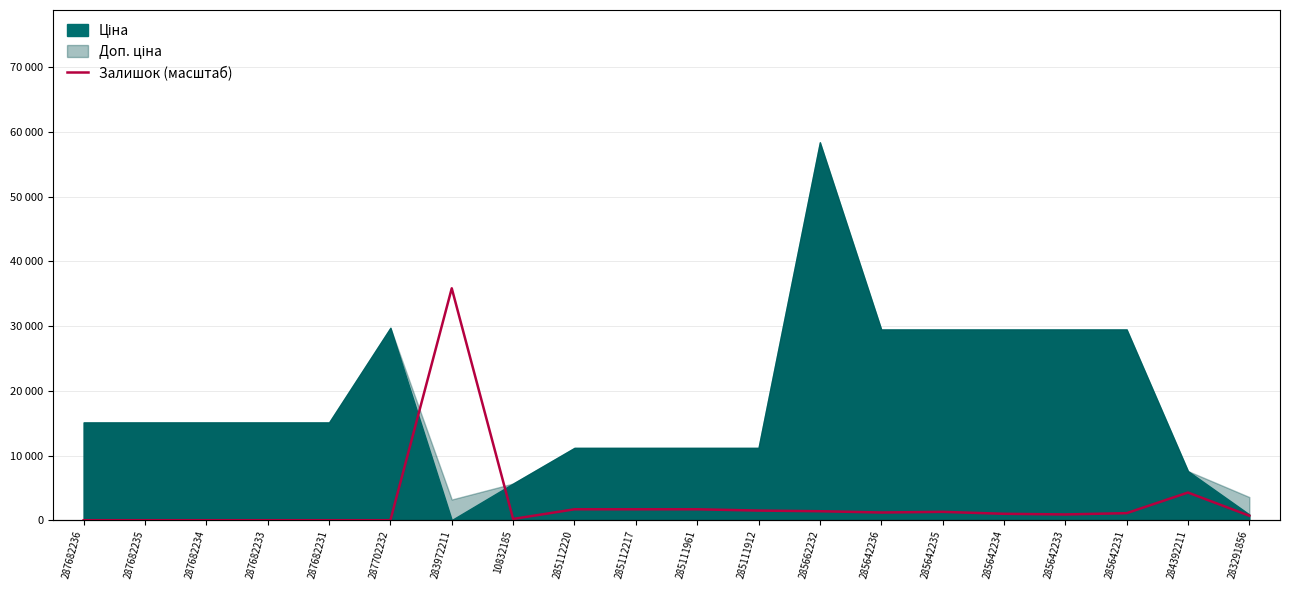

How many lines are shown in the chart?

1